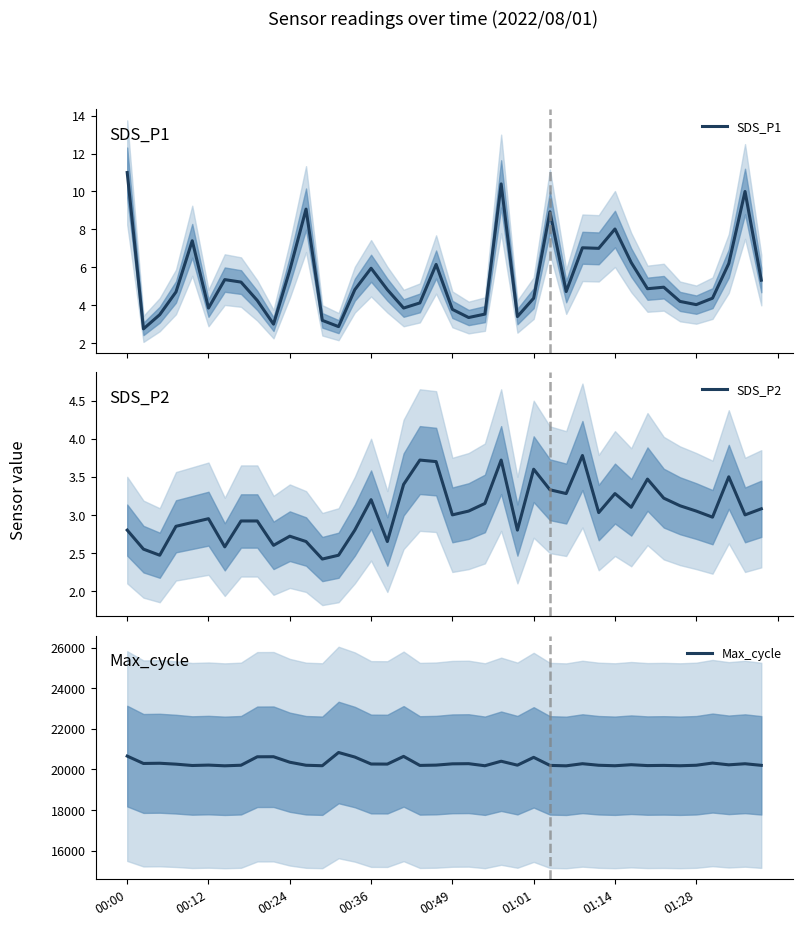

How many data points in SDS_P1 are less than 4?

11